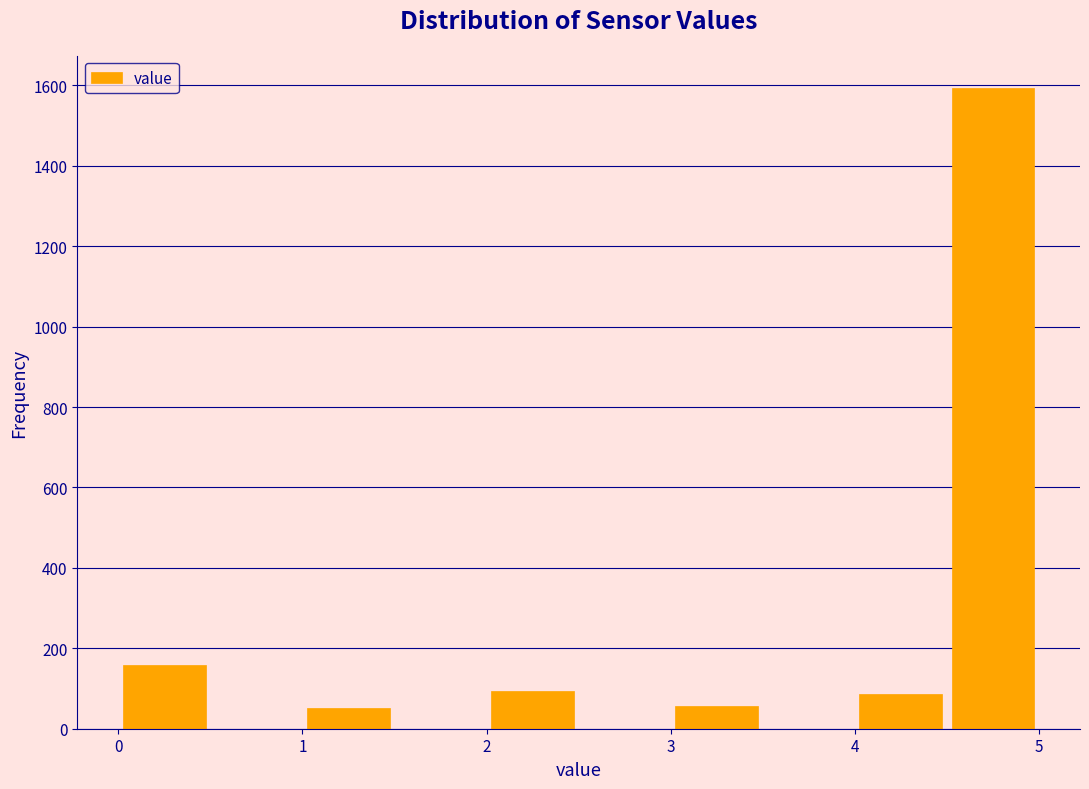

Reading left to right, transcribe this chart: for each bar, give the range it covers on the x-axis and its height. The values are not printed on the chart, so give them approximately, as read against the axis.

0.0 to 0.5: 160
0.5 to 1.0: 0
1.0 to 1.5: 60
1.5 to 2.0: 0
2.0 to 2.5: 100
2.5 to 3.0: 0
3.0 to 3.5: 60
3.5 to 4.0: 0
4.0 to 4.5: 80
4.5 to 5.0: 1600